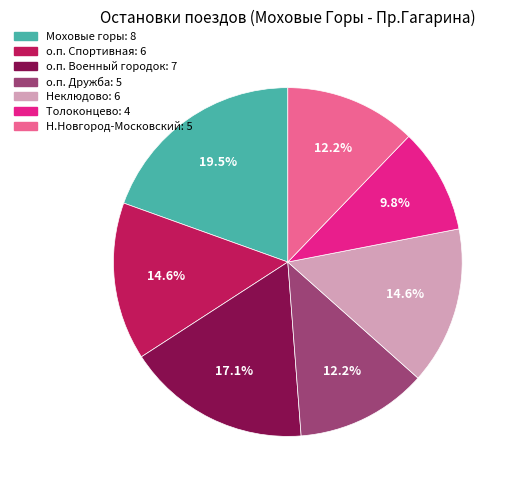

Is it true that Неклюдово is 1% of the pie?

False